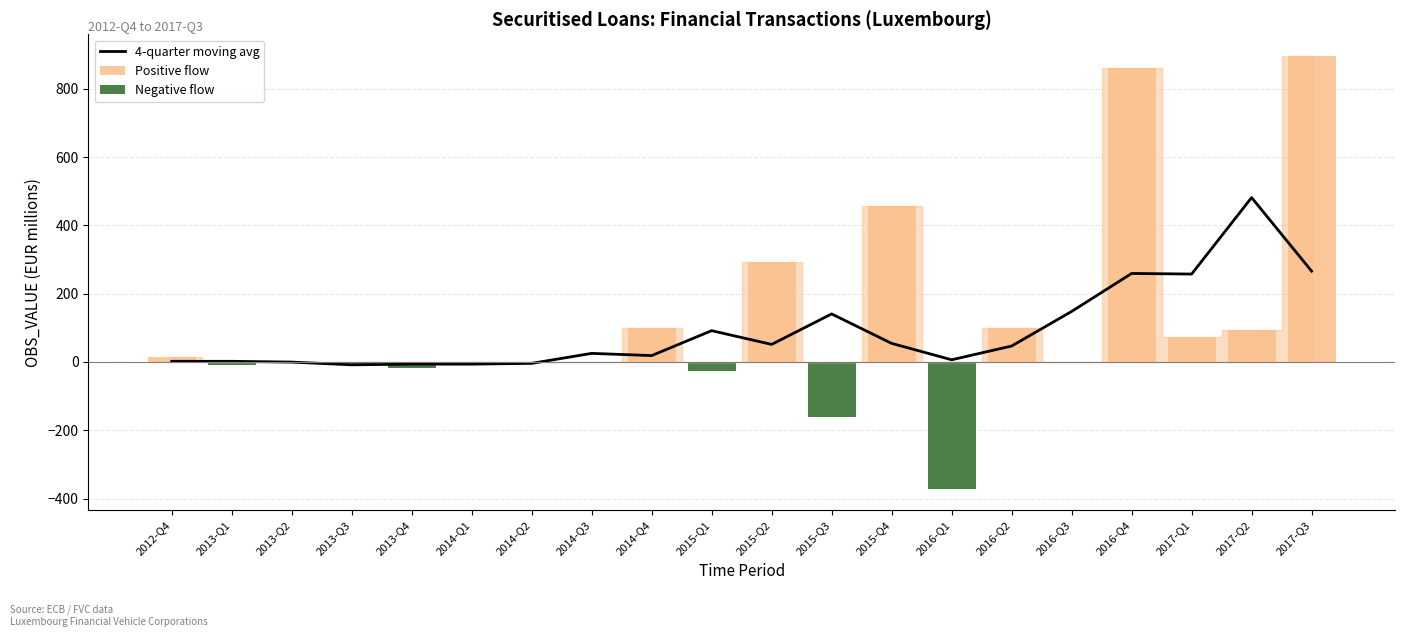

What is the difference between the 4-quarter moving avg values at 2012-Q4 and 2014-Q3?

23.2